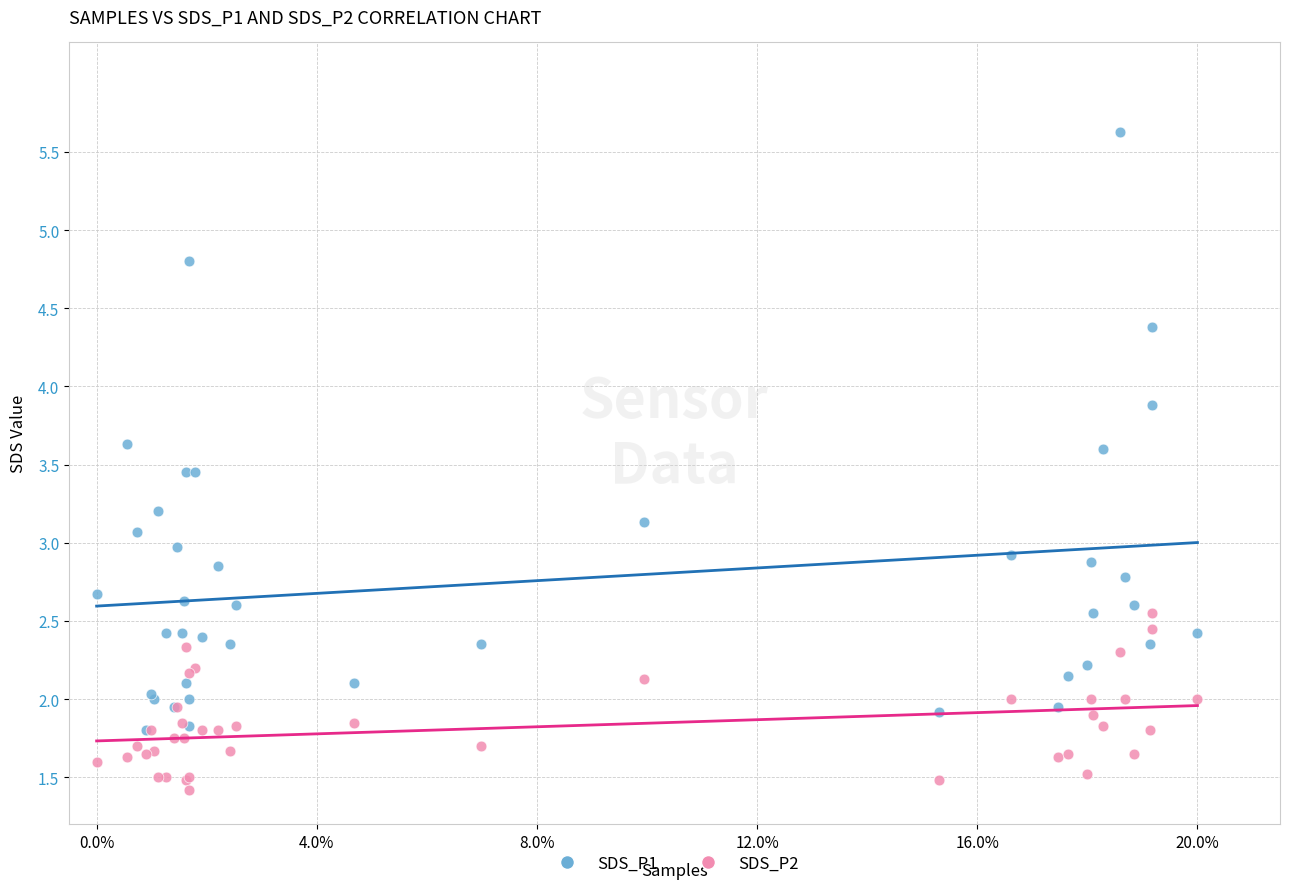

Which series reaches the minimum Y coordinate?

SDS_P2